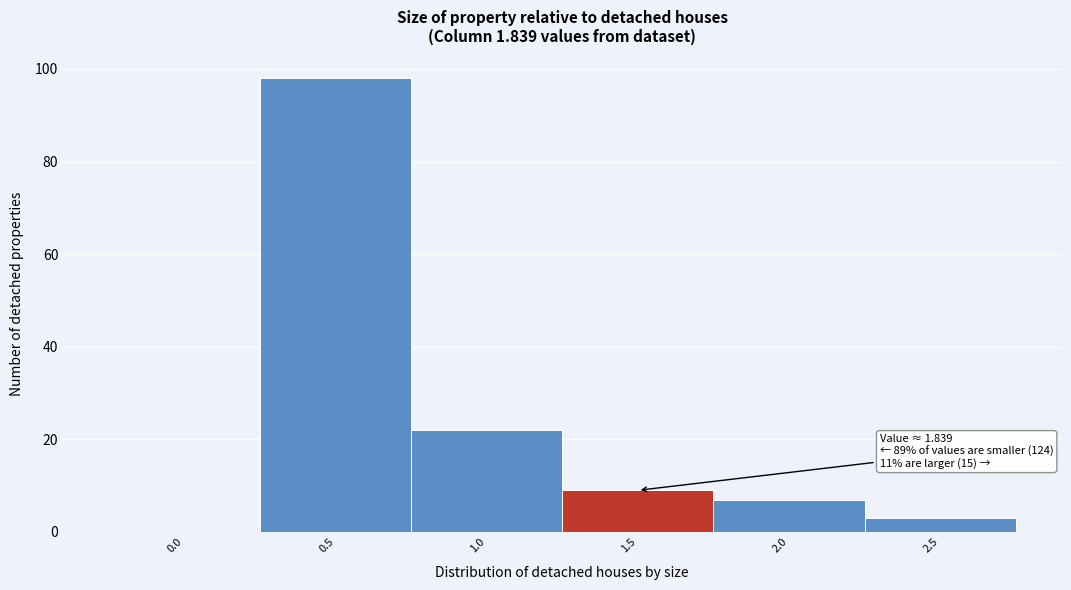

Reading right to left, what are all the values shown in this chart?

2.5=3	2.0=7	1.5=9	1.0=22	0.5=98	0.0=0